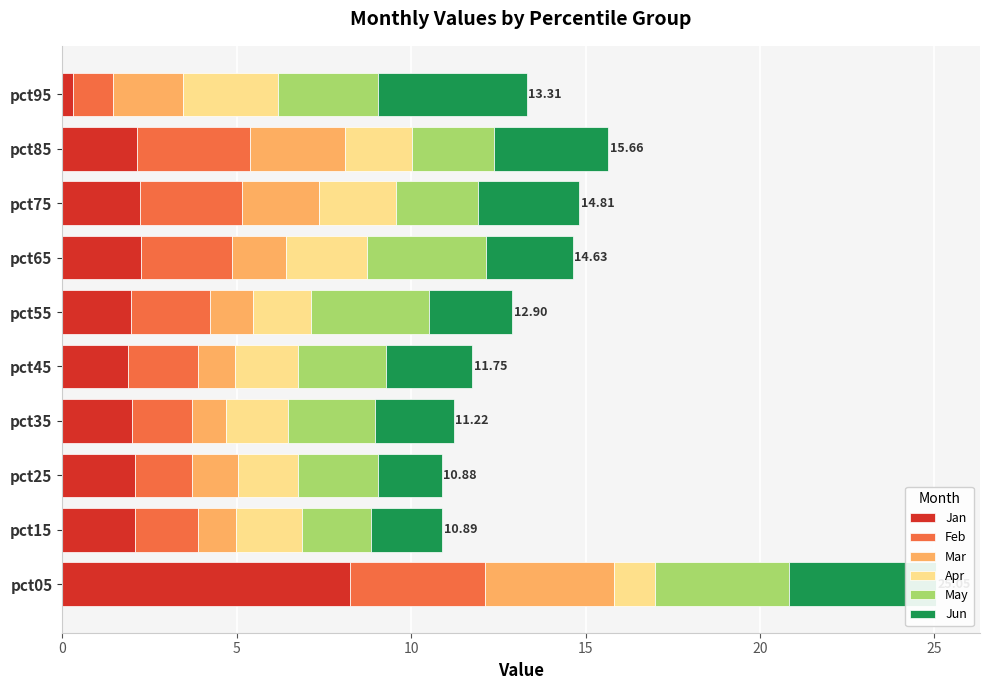

At which category is the sum across all series the highest?

pct05